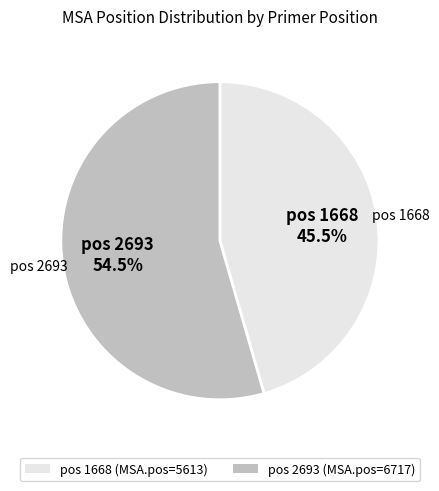

Which slice is the smallest?

pos 1668 (MSA.pos=5613)